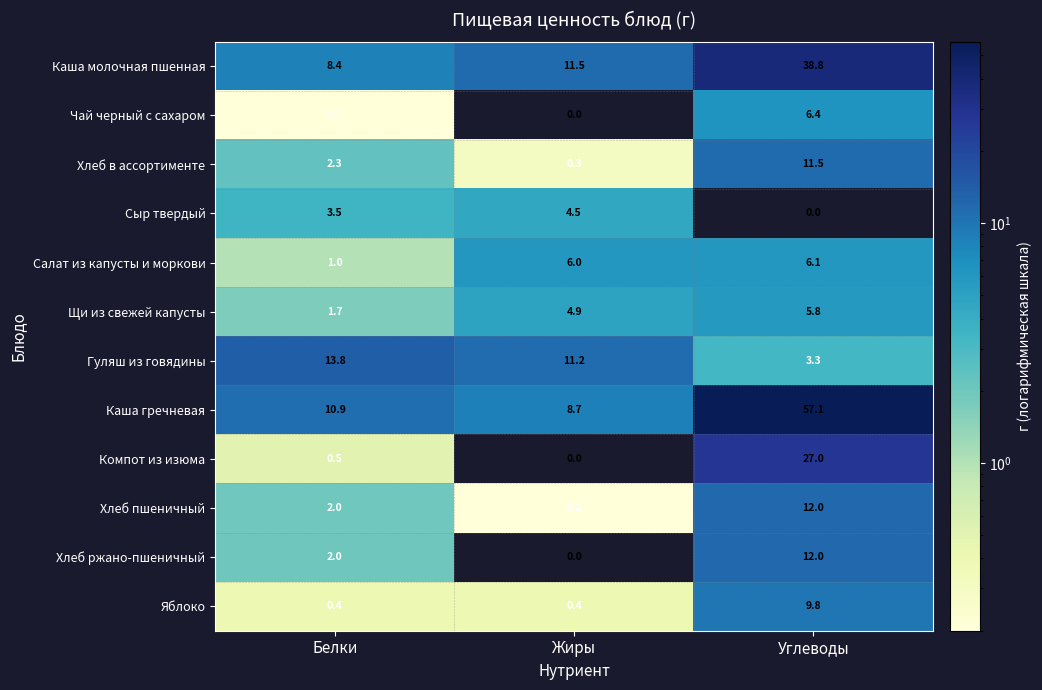

The value of Салат из капусты и моркови at Белки is 1.7. True or false?

False